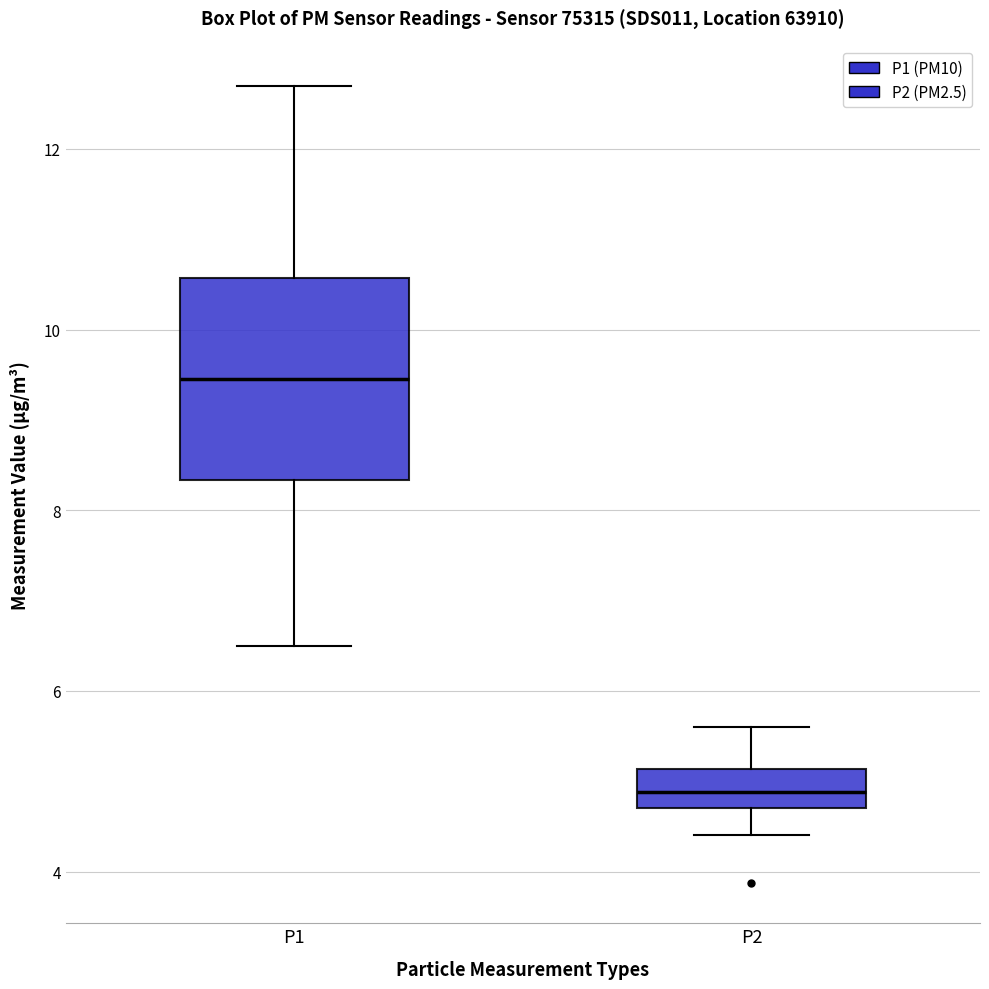

Reading left to right, transcribe this box plot: for each box, give where its median line is, the range the box spans, and where its two whiskers end, as read against the y-axis. The values are not printed on the chart, so give them approximately, as read against the axis.

P1: median 9.4, box 8.4 to 10.6, whiskers 6.6 to 12.8
P2: median 4.8 (inside the box), box 4.8 to 5.2, whiskers 4.4 to 5.6